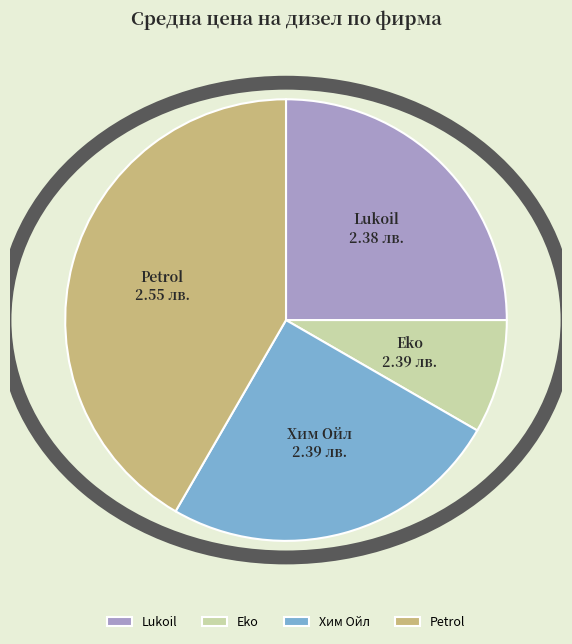

Which slice is the smallest?

Eko